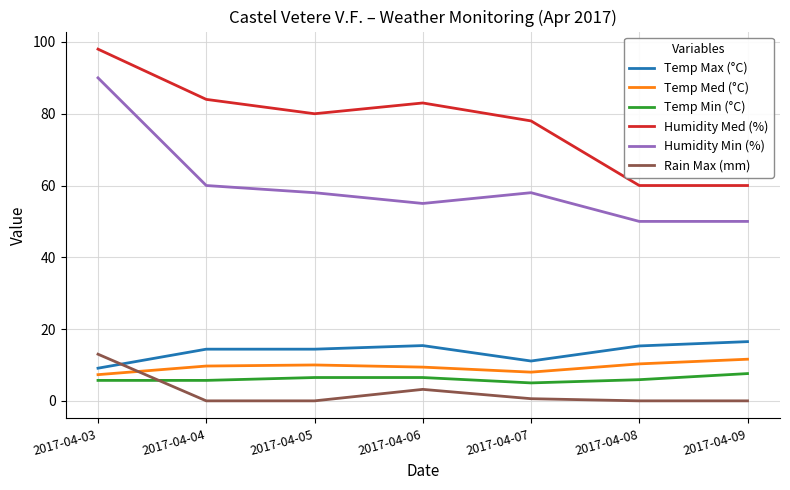

True or false: Humidity Min (%) and Temp Med (°C) intersect in this chart.

False